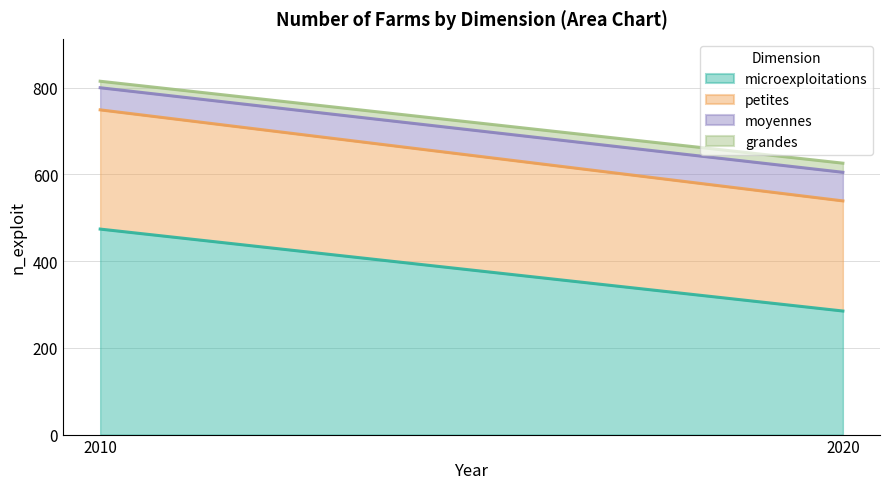

Rank the series by their maximum value, from highest to lowest.

microexploitations, petites, moyennes, grandes